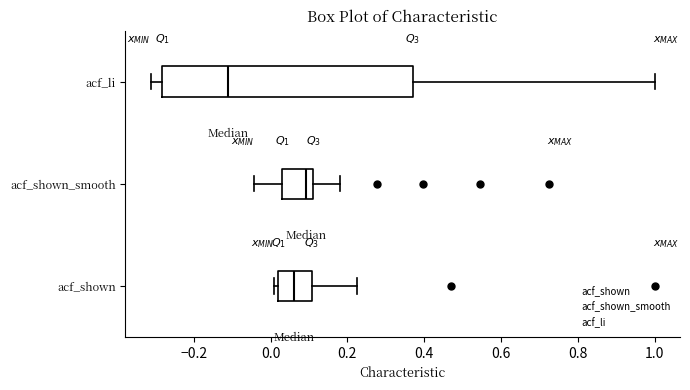

Reading bottom to top, read every box against the x-axis: the position of its median line, the range the box covers, and the ends of its whiskers. The values are not printed on the chart, so give them approximately, as read against the axis.

acf_shown: median 0.06, box 0.02 to 0.10, whiskers 0.00 to 0.22
acf_shown_smooth: median 0.10, box 0.04 to 0.12, whiskers -0.04 to 0.18
acf_li: median -0.12, box -0.28 to 0.38, whiskers -0.32 to 1.00